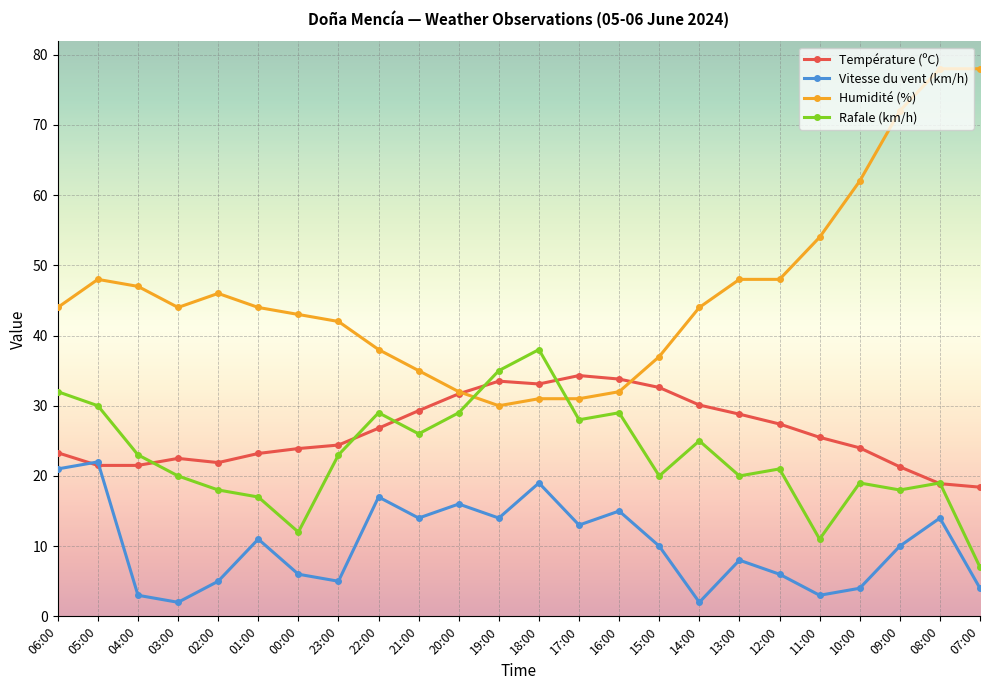

What is the minimum value for Humidité (%)?

30.0